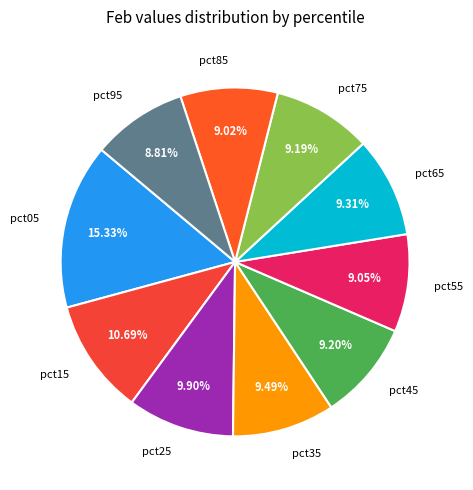

To the nearest percent, what percentage of the pie is pct25?

10%